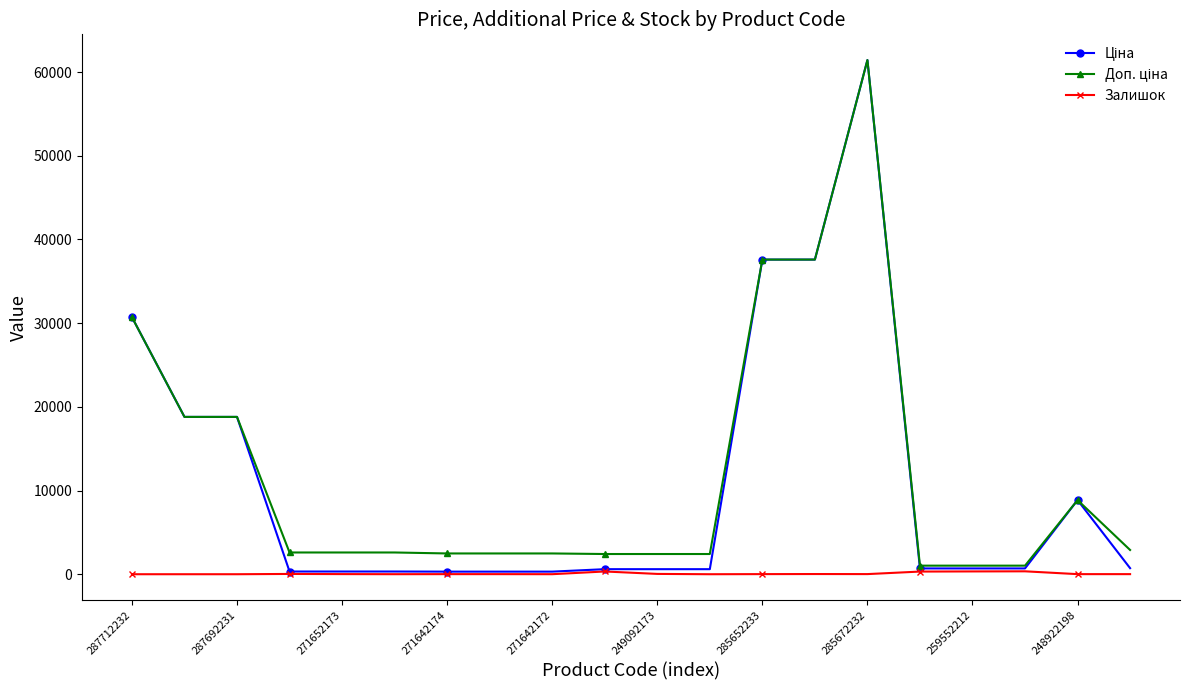

What is the maximum value shown in the chart?

61434.3